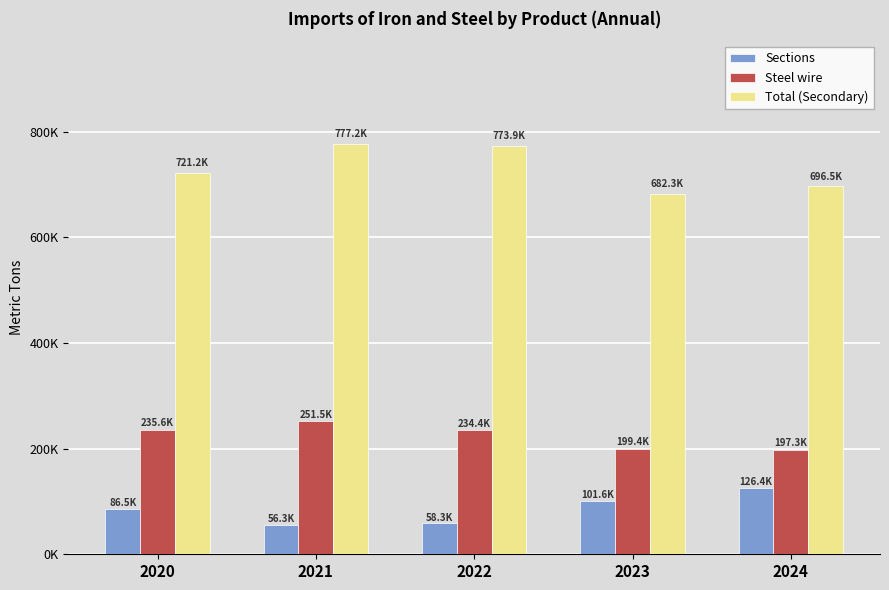

What is the value of the Sections bar at the 5th from the left?

126391.3